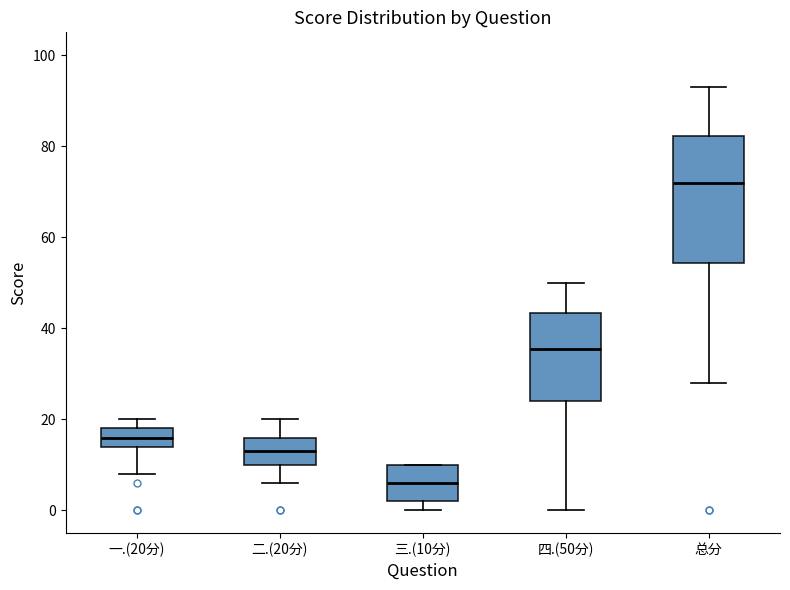

Reading left to right, read every box against the y-axis: the position of its median line, the range the box covers, and the ends of its whiskers. The values are not printed on the chart, so give them approximately, as read against the axis.

一.(20分): median 16, box 14 to 18, whiskers 8 to 20
二.(20分): median 14, box 10 to 16, whiskers 6 to 20
三.(10分): median 6, box 2 to 10, whiskers 0 to 10
四.(50分): median 36, box 24 to 44, whiskers 0 to 50
总分: median 72, box 54 to 82, whiskers 28 to 94